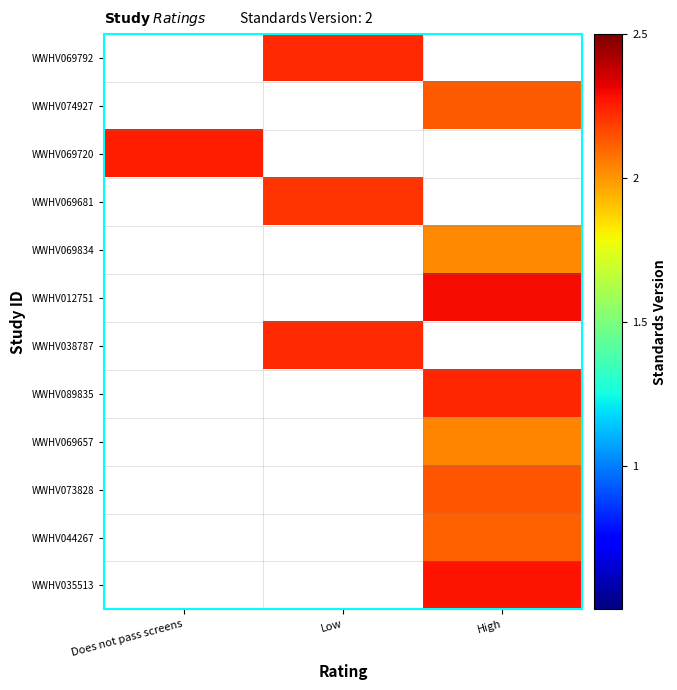

What is the total value across all series at Does not pass screens?

2.3